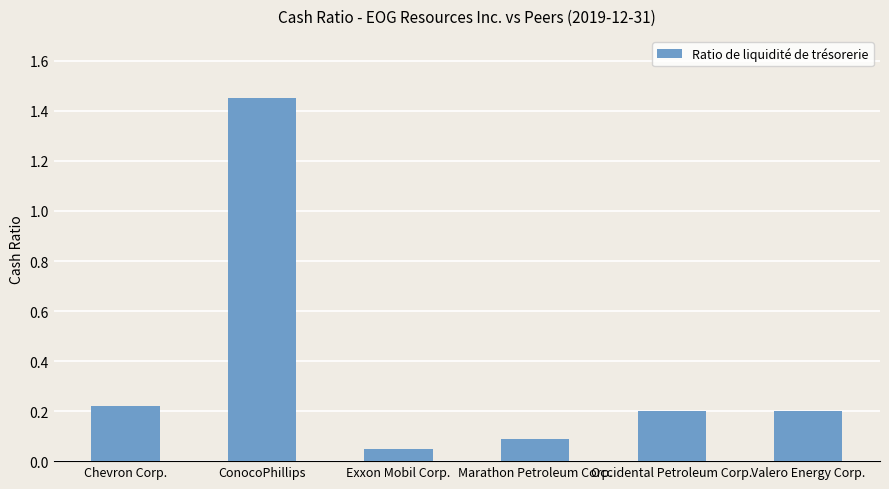

The chart shows a value of 0.2 at Marathon Petroleum Corp.. True or false?

False